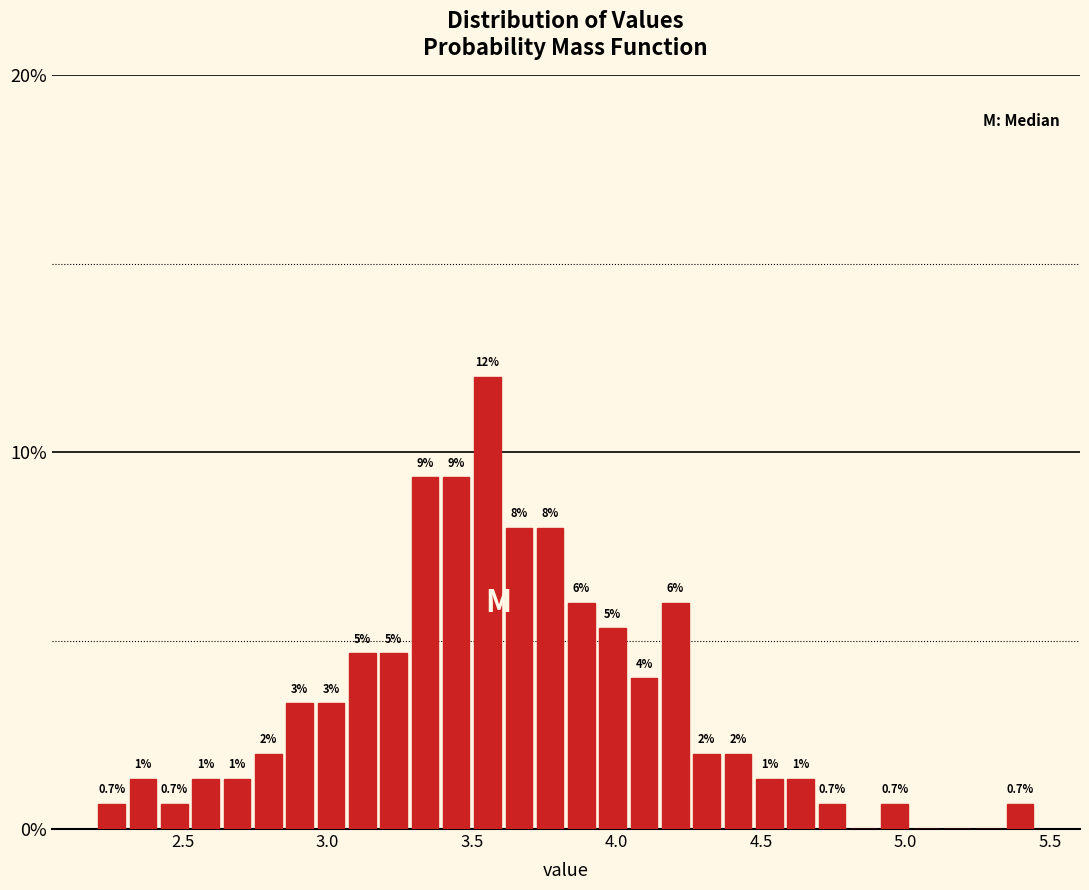

Read against the x-axis, roughly where is the centre of the tallest bar?

3.55